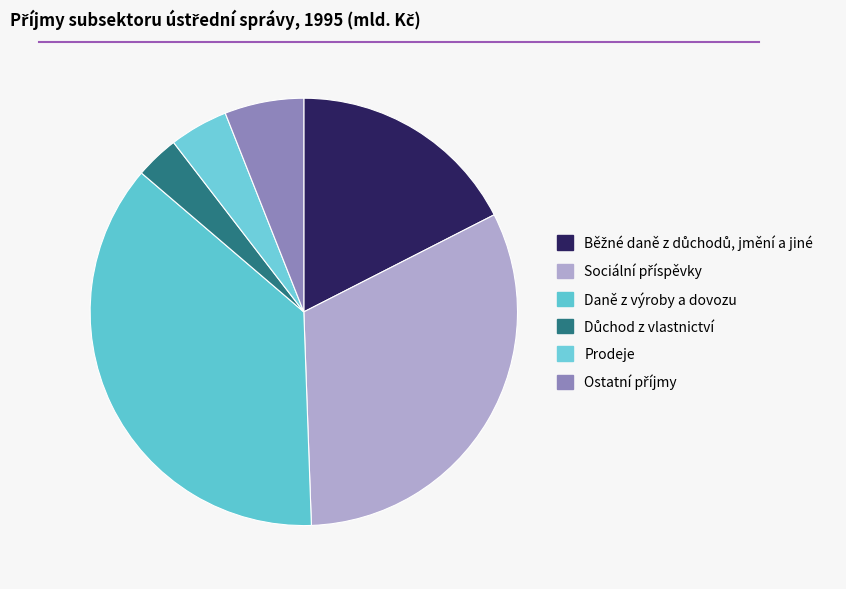

Between Ostatní příjmy and Důchod z vlastnictví, which is larger?

Ostatní příjmy